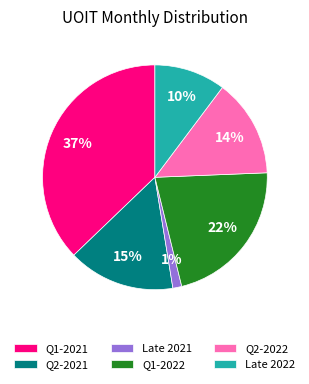

Combined, do Late 2022 and Q1-2022 account for over 50%?

No